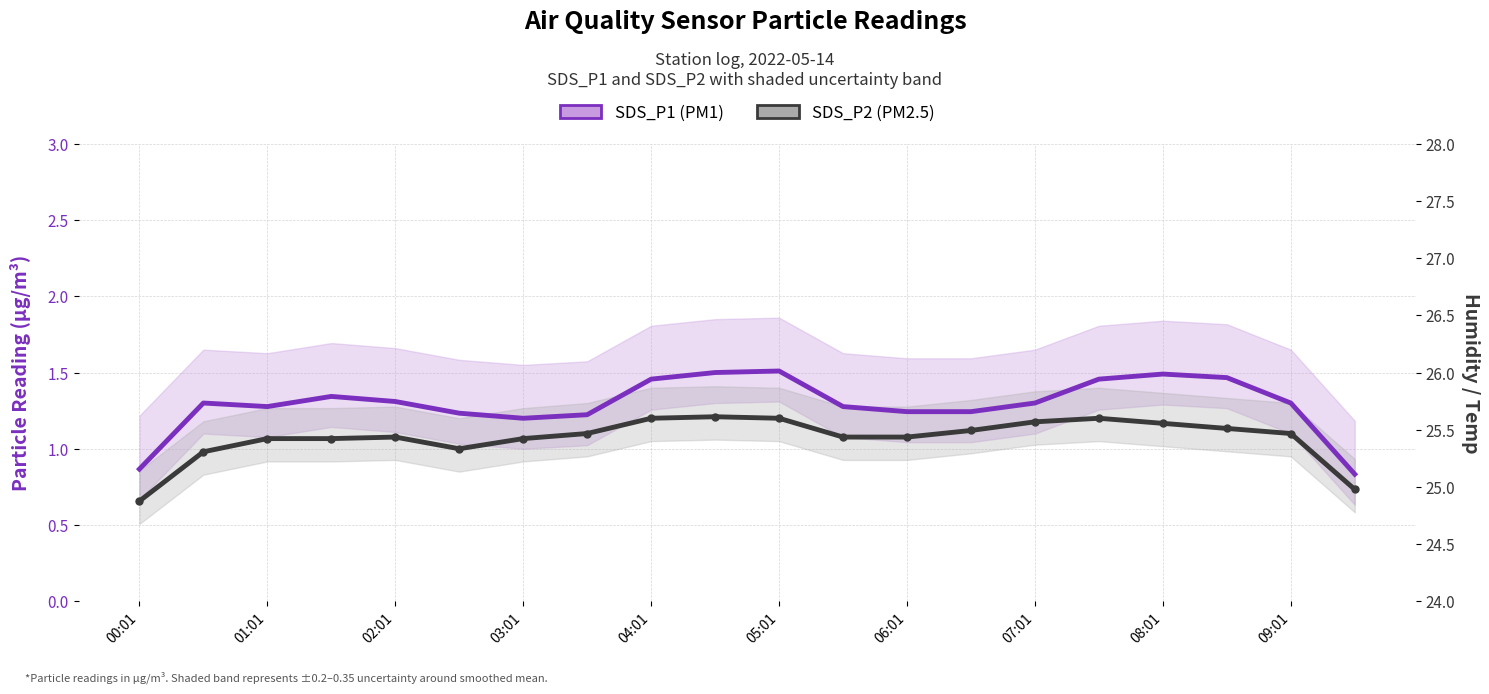

What are all the series names shown in the legend?

SDS_P1 (PM1), SDS_P2 (PM2.5)